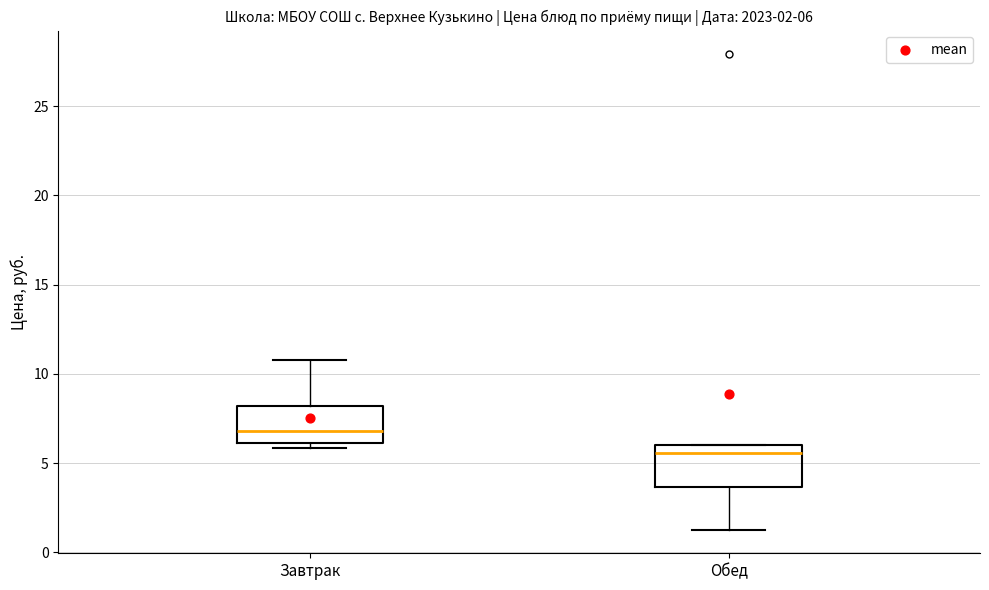

Which box has the highest median line?

Завтрак